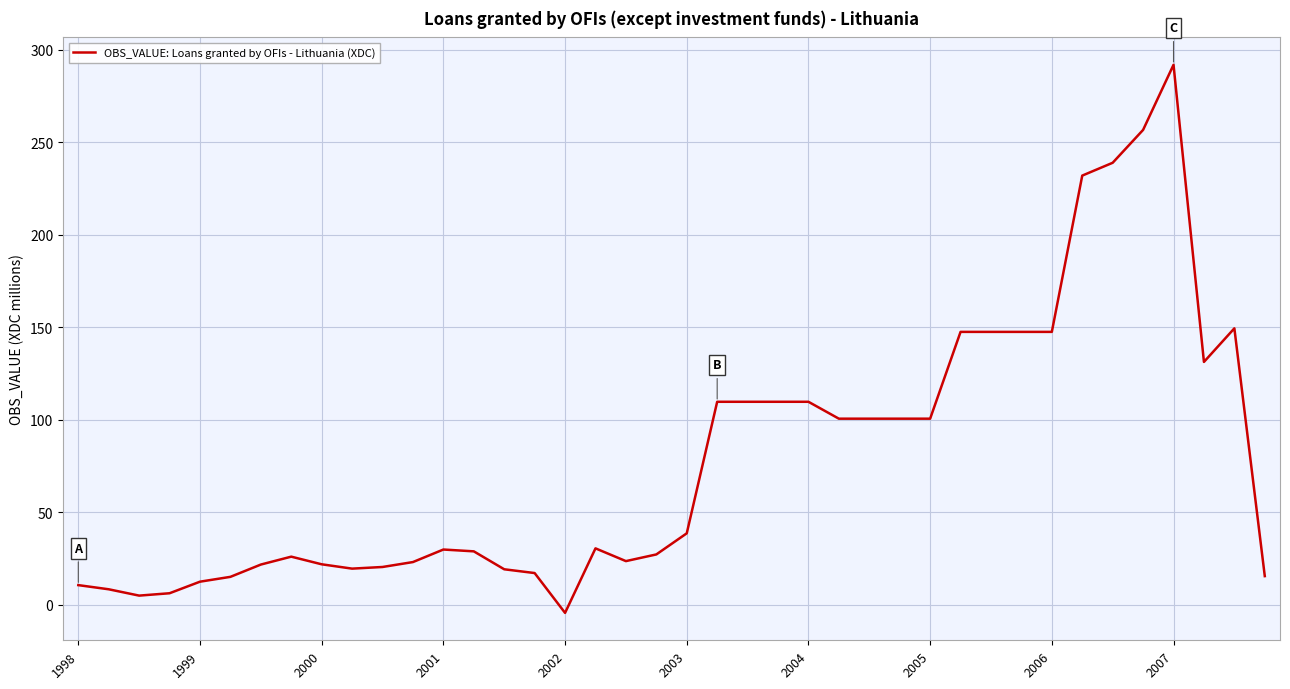

What is the difference between the maximum and minimum values?

296.1